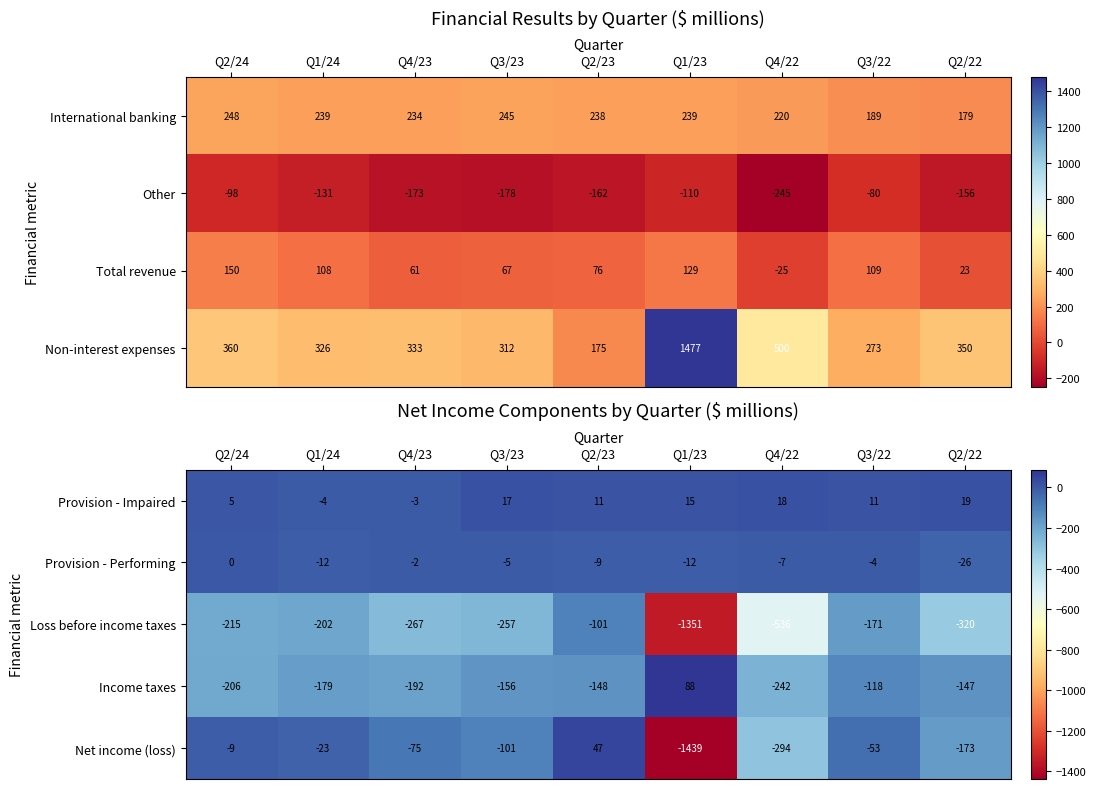

The value of Loss before income taxes at Q2/24 is -60. True or false?

False